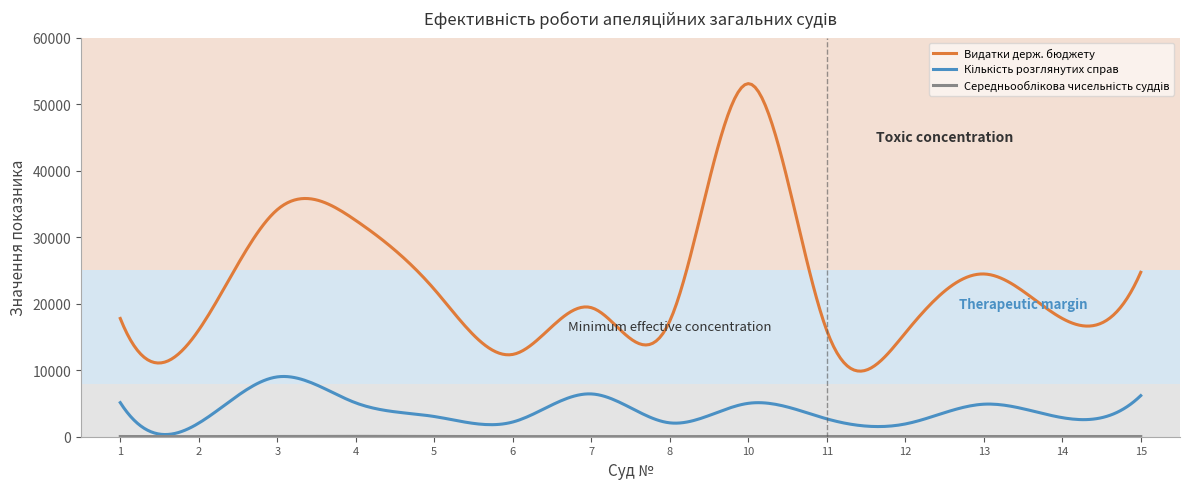

Which series has the largest total across all categories?

Видатки держ. бюджету